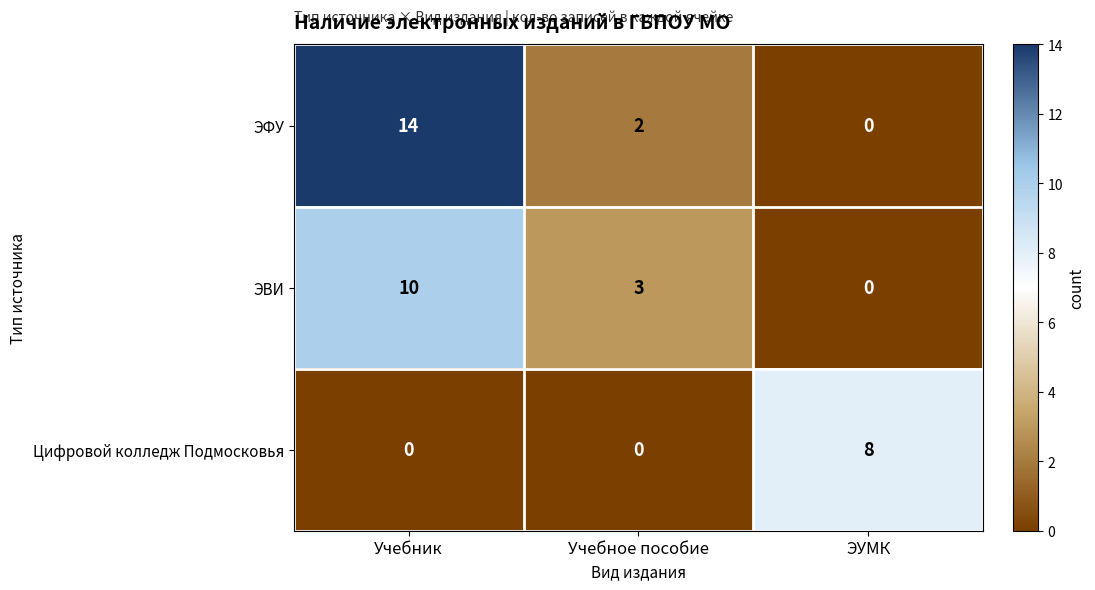

Rank the series by their maximum value, from lowest to highest.

Цифровой колледж Подмосковья, ЭВИ, ЭФУ